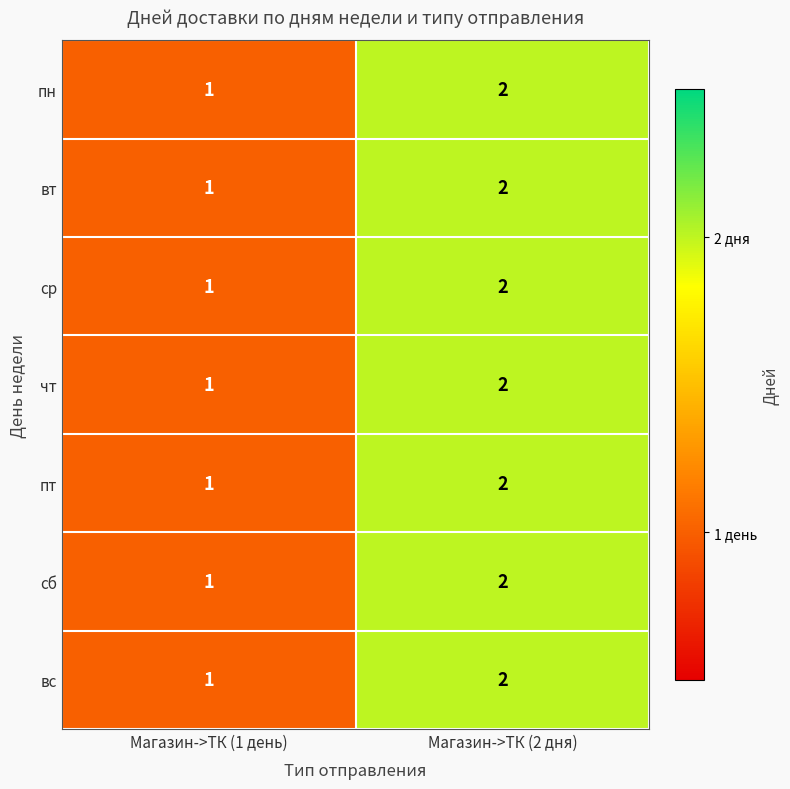

Reading left to right, extract all data points from this chart.

пн: 1	2
вт: 1	2
ср: 1	2
чт: 1	2
пт: 1	2
сб: 1	2
вс: 1	2